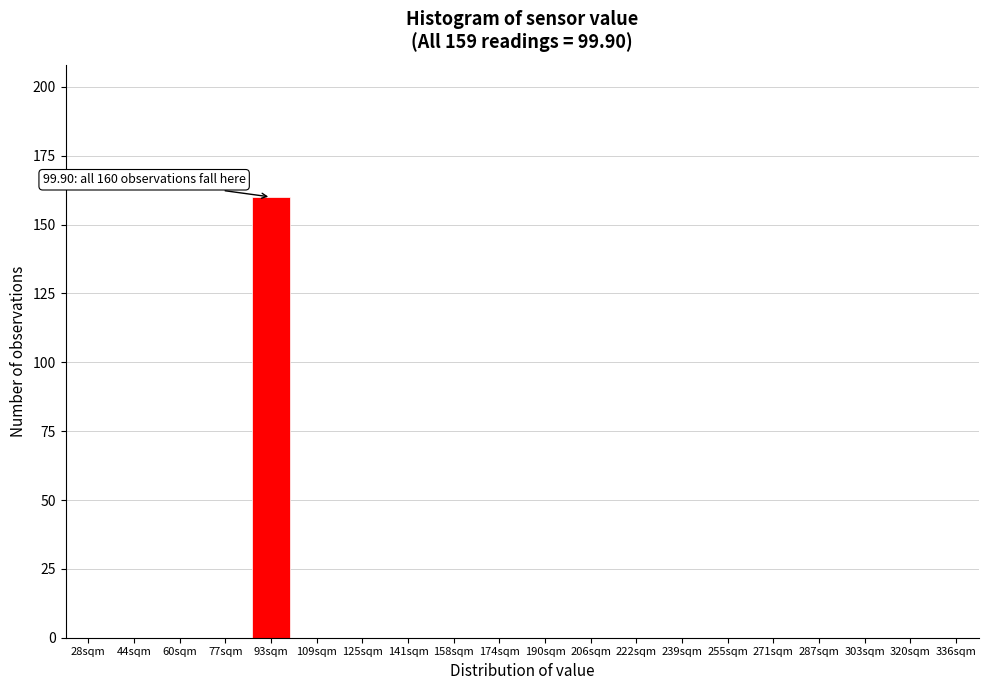

Reading left to right, what are all the values shown in this chart?

28sqm=0	44sqm=0	60sqm=0	77sqm=0	93sqm=160	109sqm=0	125sqm=0	141sqm=0	158sqm=0	174sqm=0	190sqm=0	206sqm=0	222sqm=0	239sqm=0	255sqm=0	271sqm=0	287sqm=0	303sqm=0	320sqm=0	336sqm=0